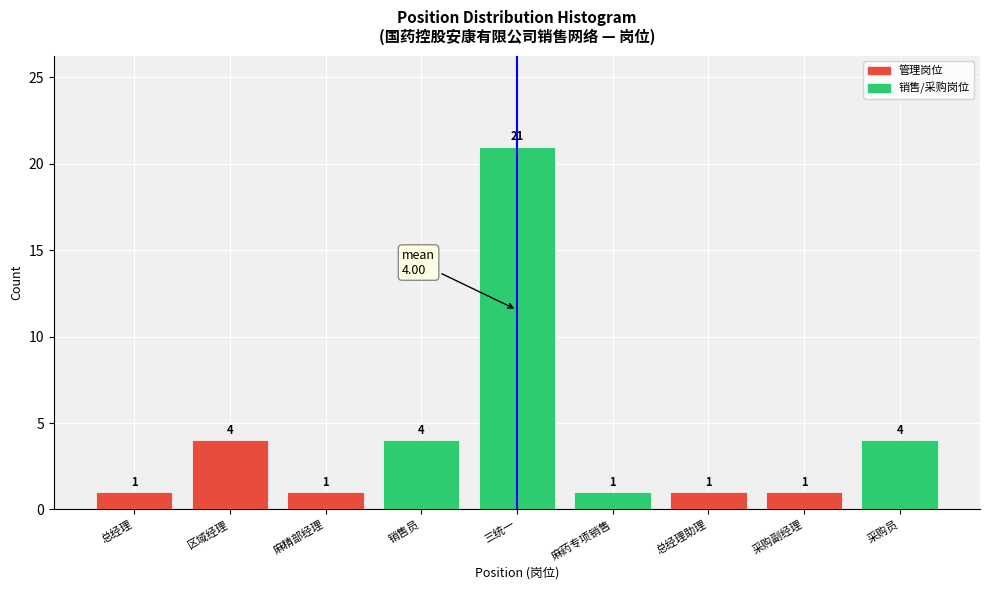

Reading left to right, what are all the values shown in this chart?

总经理=1	区域经理=4	麻精部经理=1	销售员=4	三统一=21	麻药专项销售=1	总经理助理=1	采购副经理=1	采购员=4